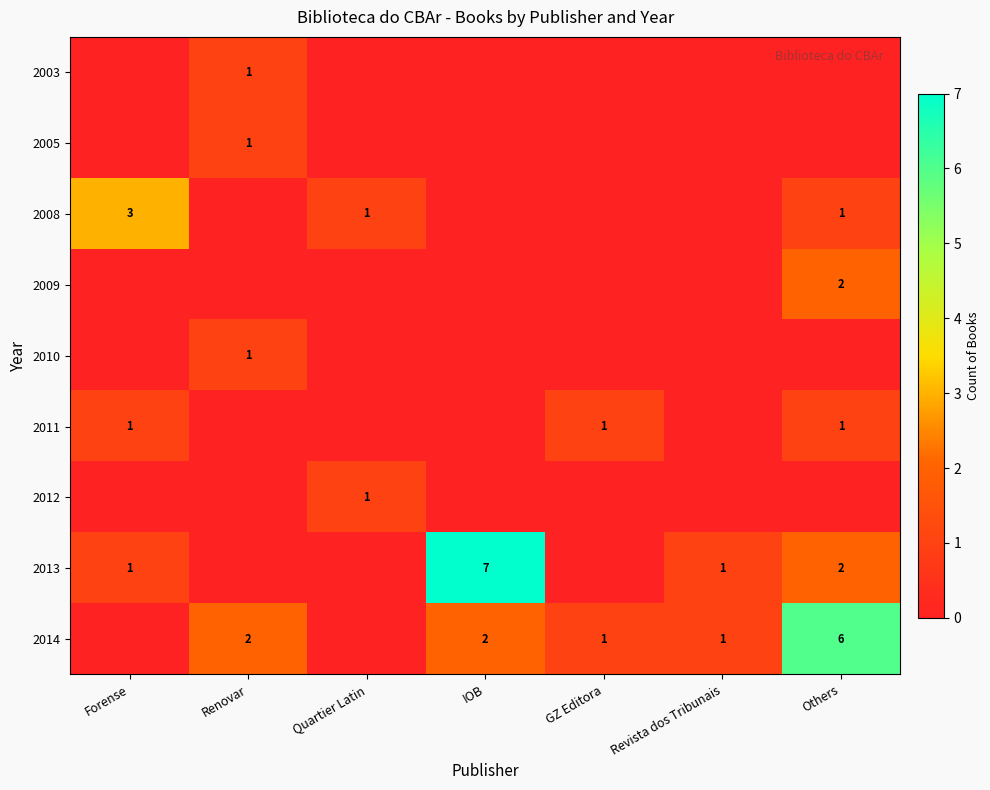

True or false: 2014 has a value of 3 at IOB.

False